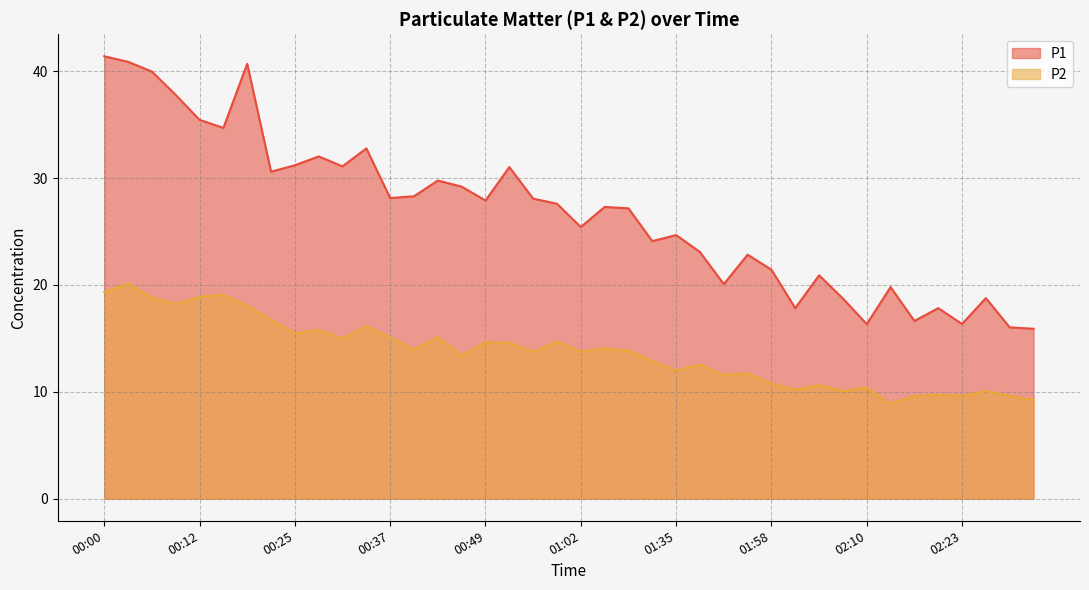

Is it true that P1 equals 20.1 at 01:52?

True